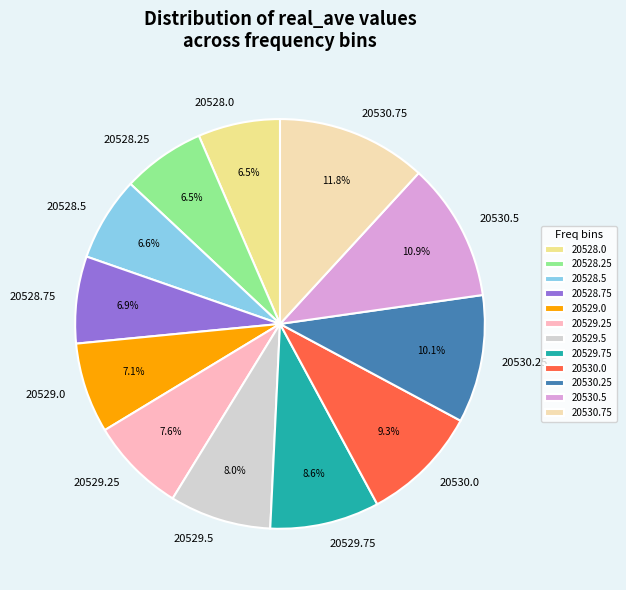

To the nearest percent, what is the average slice percentage?

8%